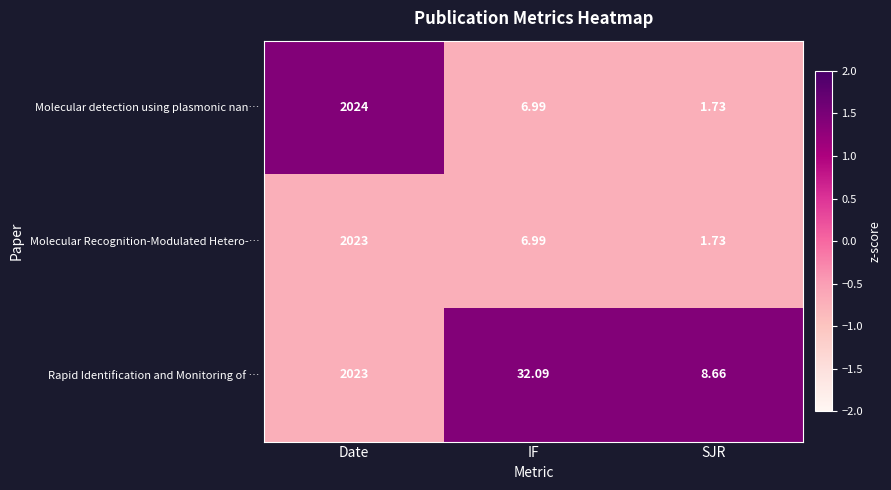

How many data points does each series have?

3